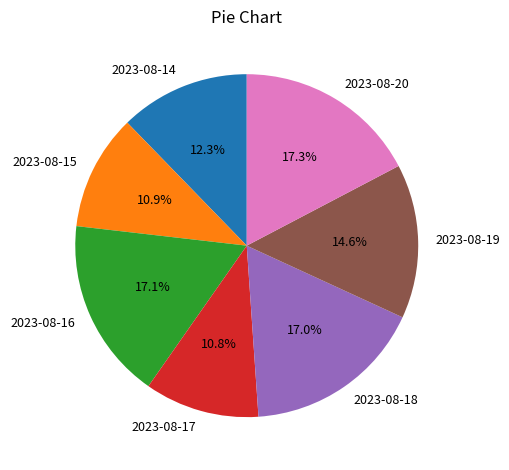

Does 2023-08-15 account for over 50% of the chart?

No